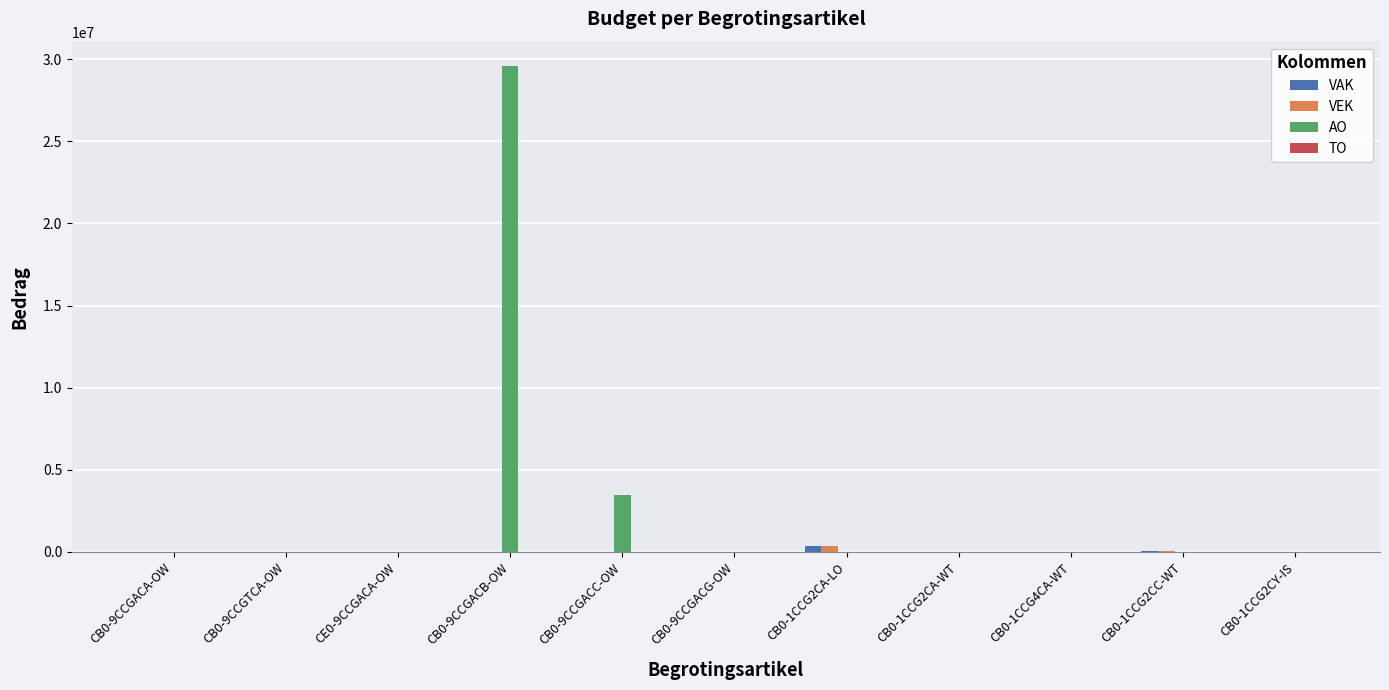

How many categories are shown in the chart?

11